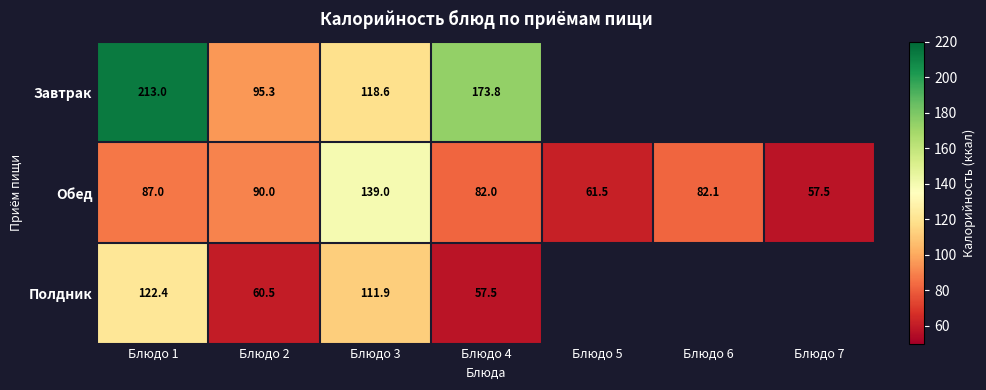

What is the smallest value displayed?

57.5